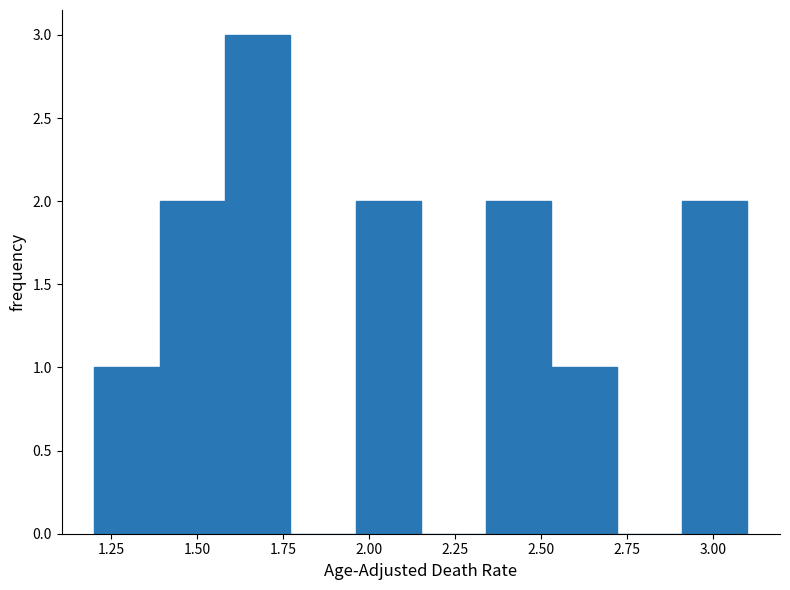

Around what value on the x-axis is the tallest bar? Give the approximate position of its centre, as read against the axis.

1.70